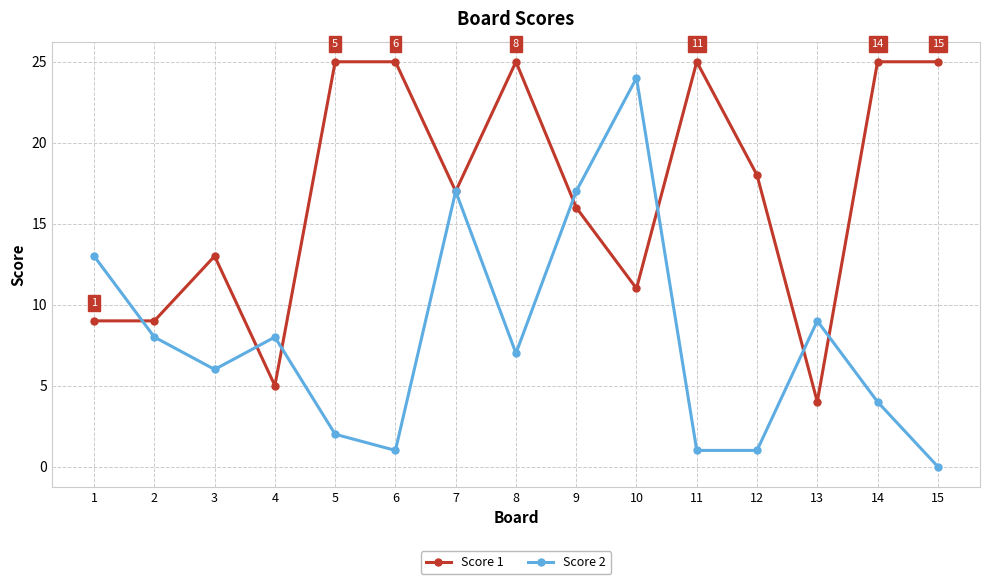

The value of Score 1 at 6 is 25. True or false?

True